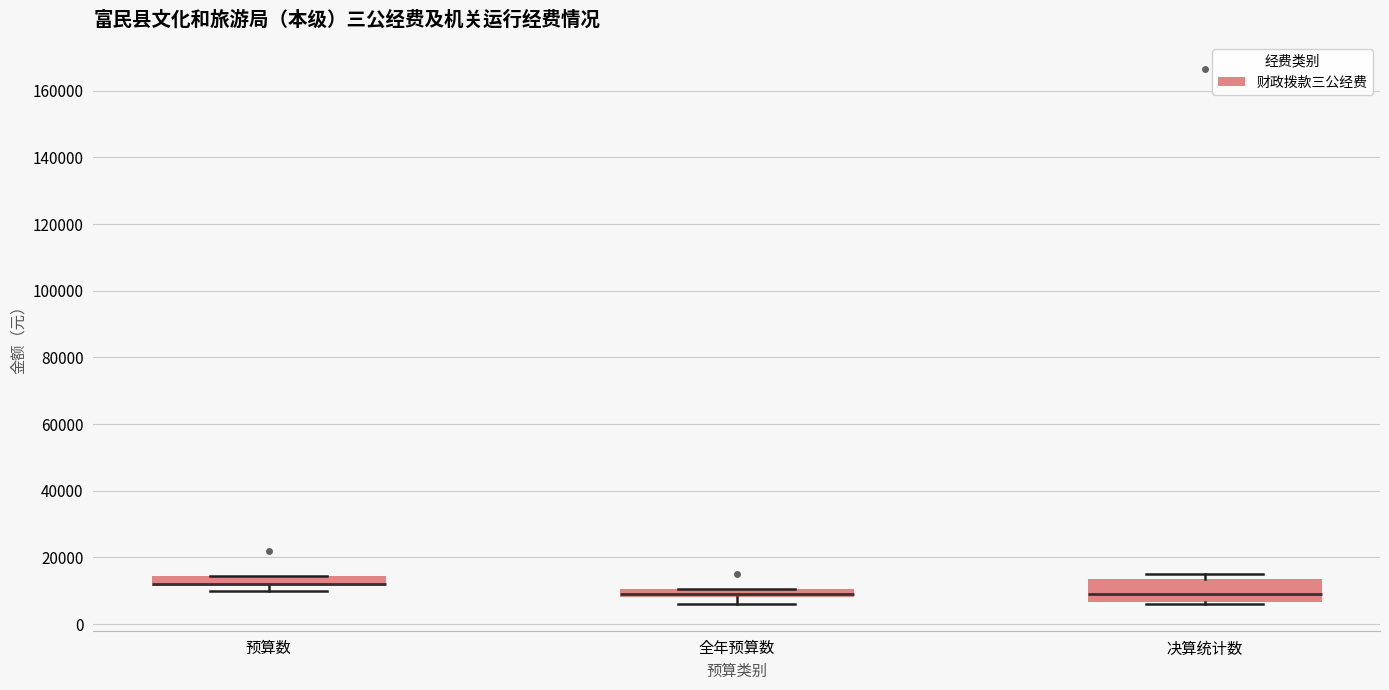

Where is the upper edge of the box for 预算数 on the y-axis? The values are not printed on the chart, so give them approximately, as read against the axis.

14000